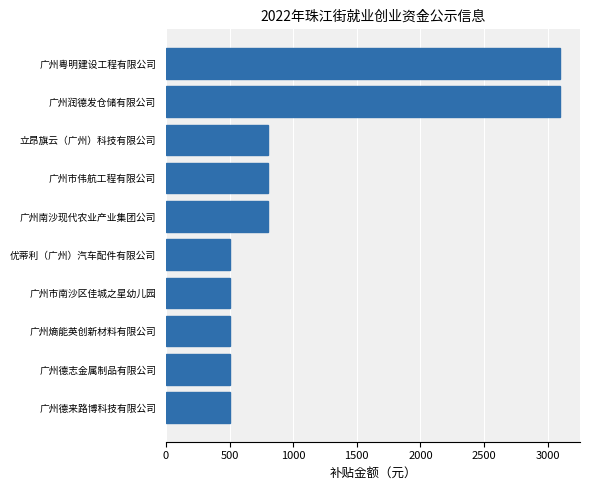

Are the bars horizontal?

Yes